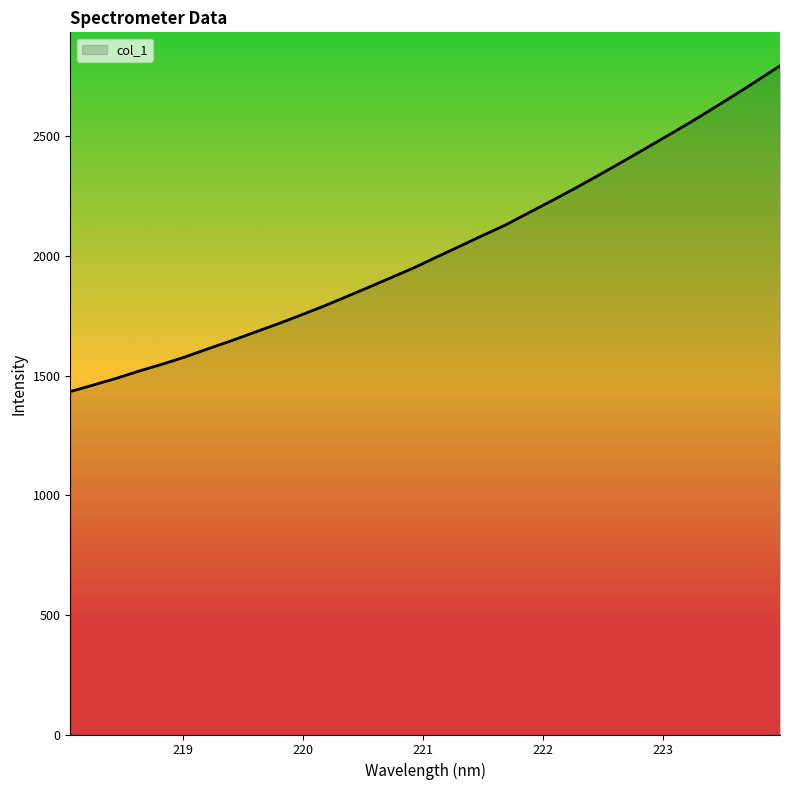

Does the chart have visible grid lines?

No